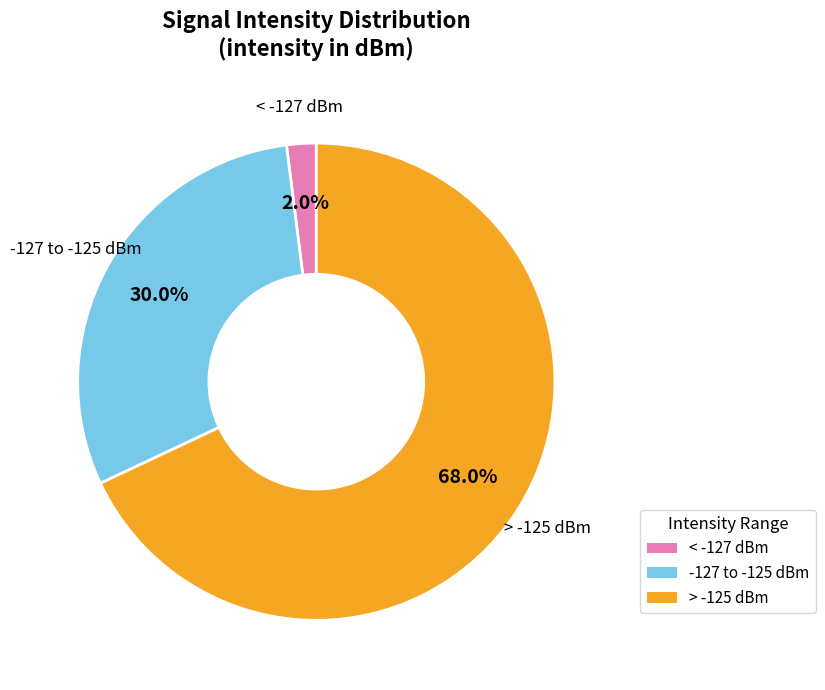

Rank the categories by value from lowest to highest.

< -127 dBm, -127 to -125 dBm, > -125 dBm